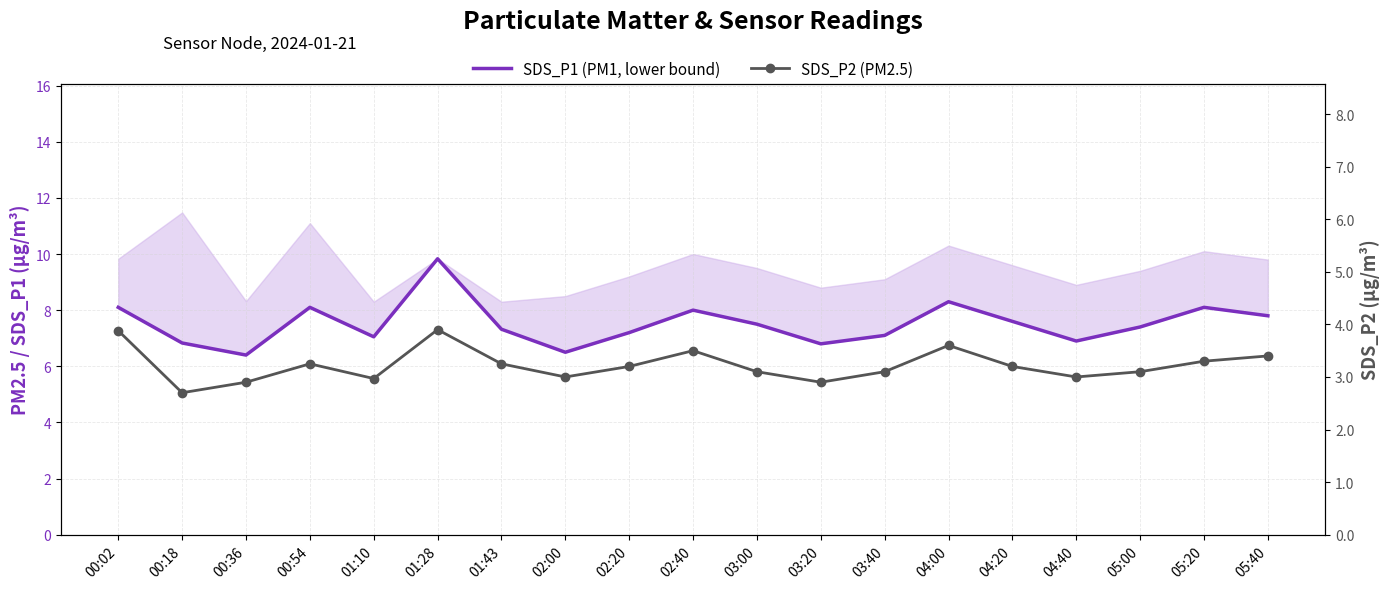

True or false: SDS_P1 (PM1, lower bound) and SDS_P2 (PM2.5) cross at least once.

False